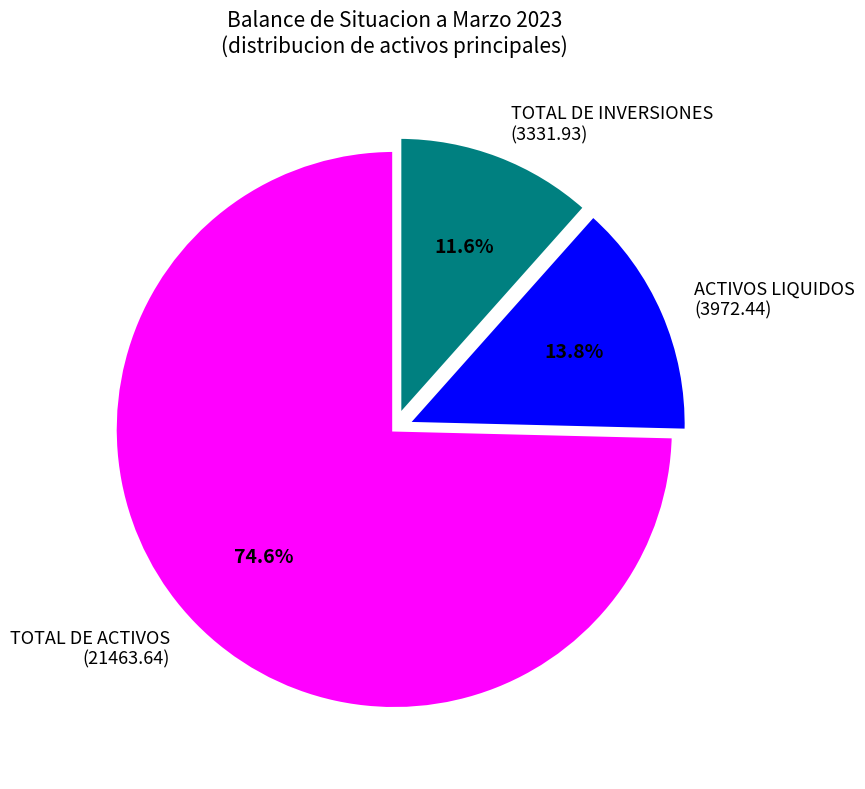

The TOTAL DE ACTIVOS slice represents 32% of the pie. True or false?

False